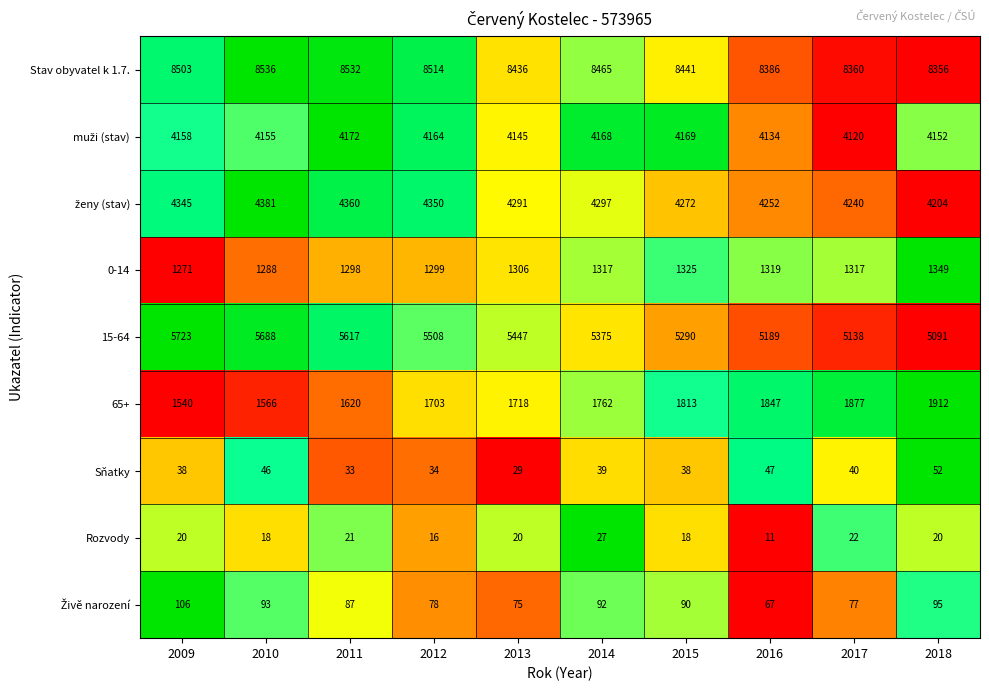

What is the difference between the highest and lowest values at 2015?

8423